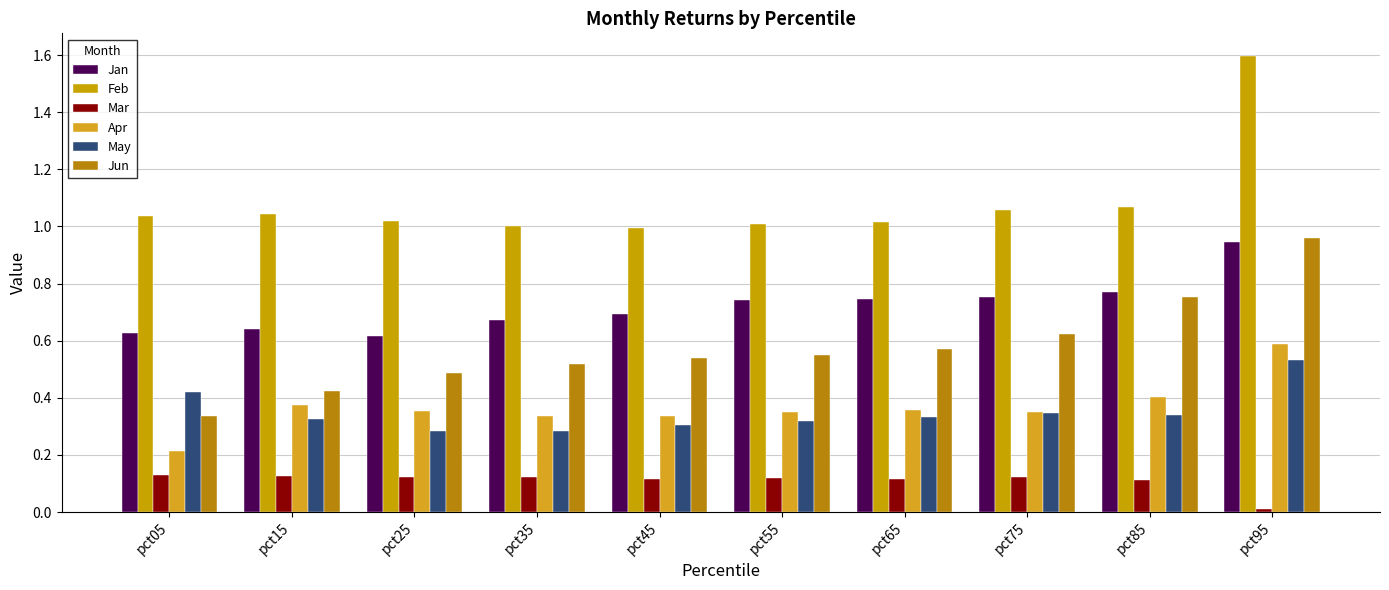

What is the average value of the Feb series?

1.1